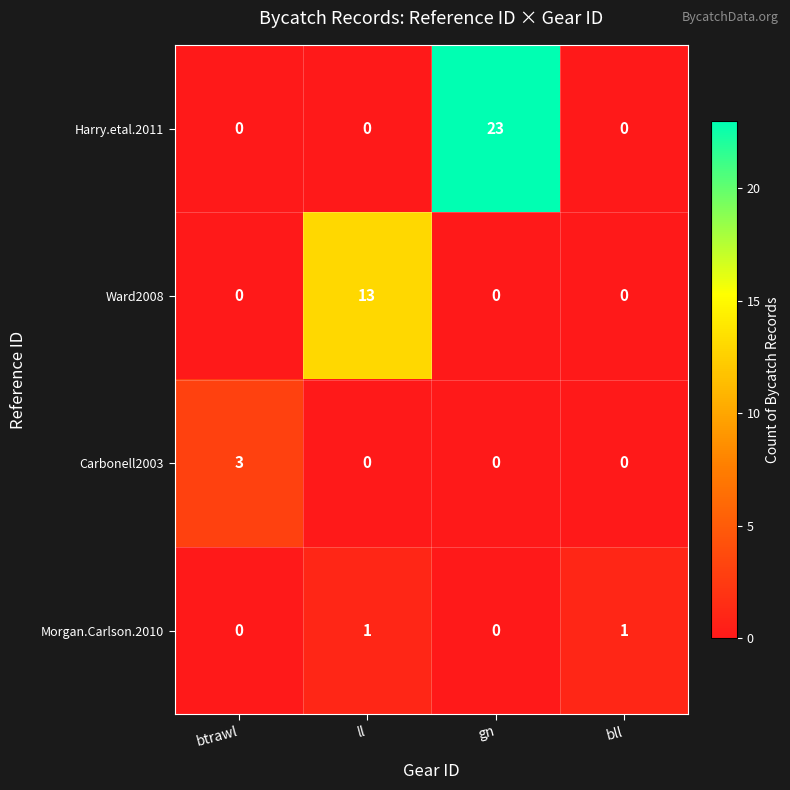

Reading left to right, transcribe all the data shown in this chart.

Harry.etal.2011: btrawl=0	ll=0	gn=23	bll=0
Ward2008: btrawl=0	ll=13	gn=0	bll=0
Carbonell2003: btrawl=3	ll=0	gn=0	bll=0
Morgan.Carlson.2010: btrawl=0	ll=1	gn=0	bll=1